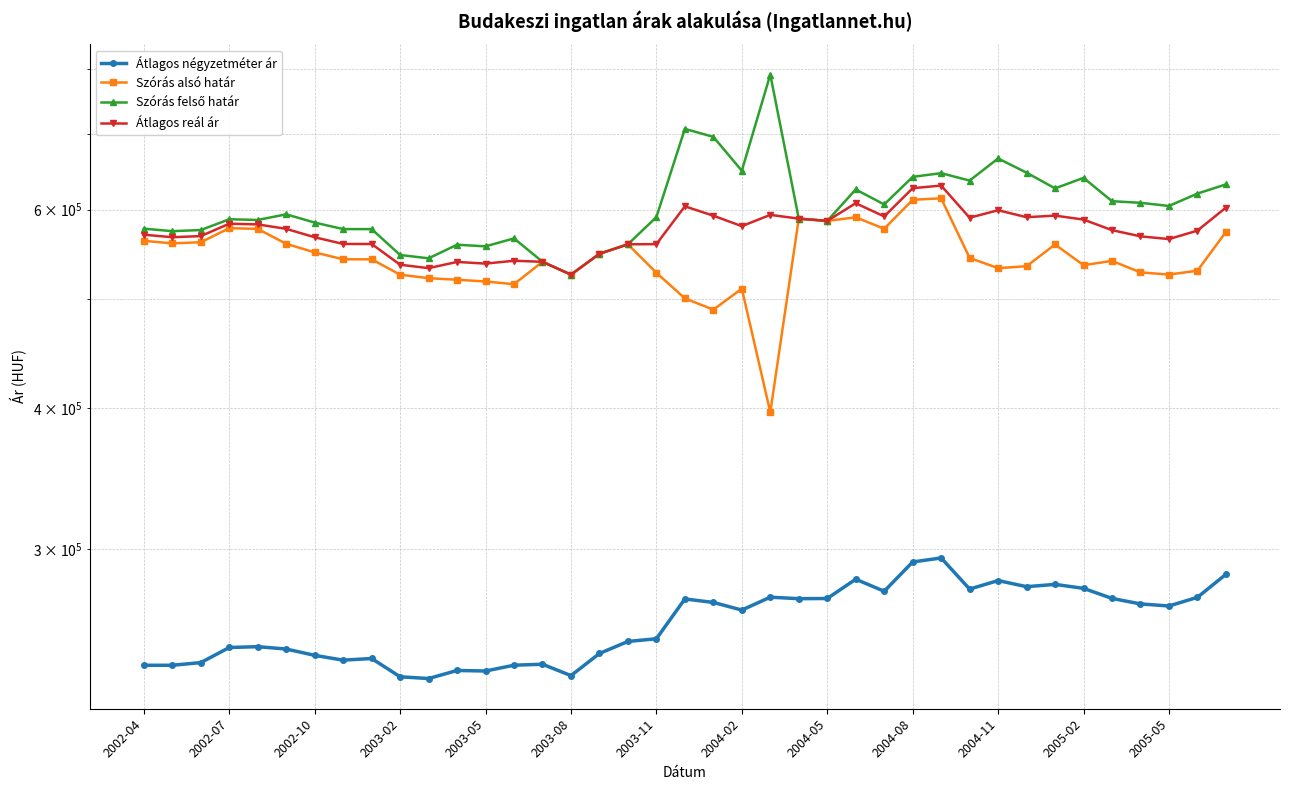

Which category has the highest value in the Átlagos reál ár series?

28